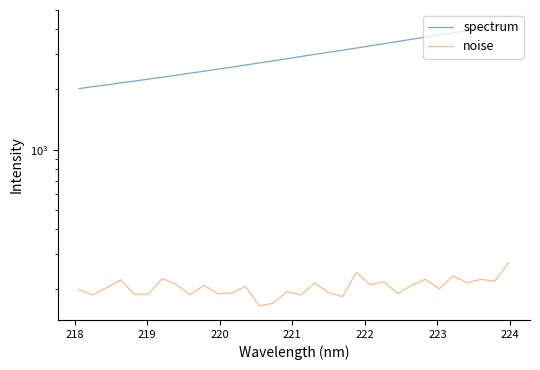

The value of noise at 23 is 261.7. True or false?

False